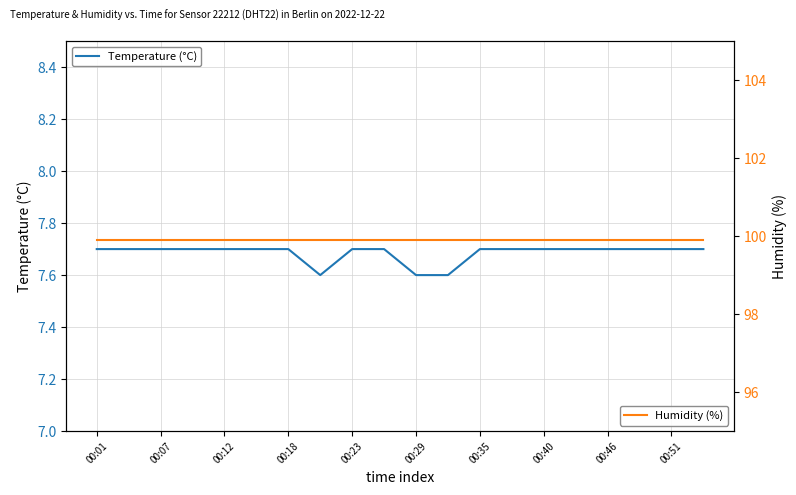

What is the total value across all series at 19?

107.6